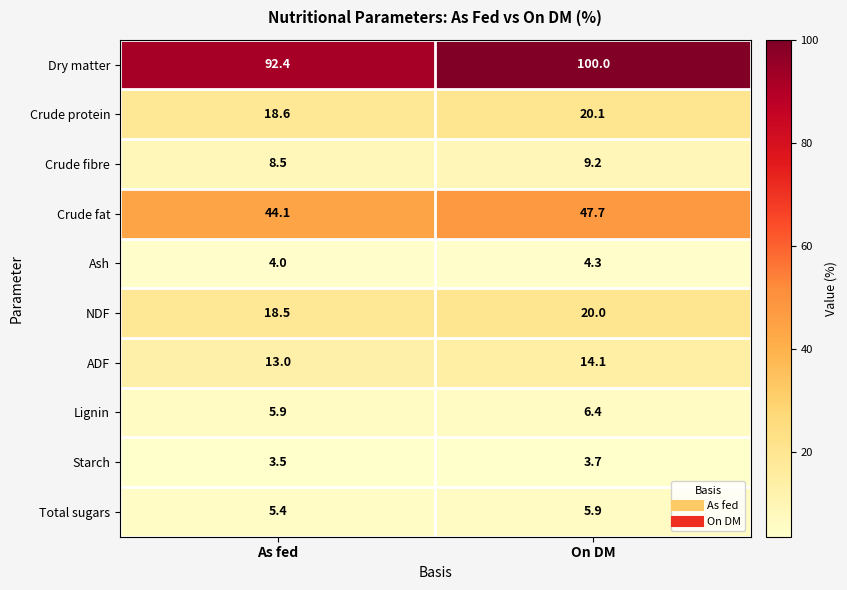

Reading left to right, extract all data points from this chart.

Dry matter: 92.4	100.0
Crude protein: 18.6	20.1
Crude fibre: 8.5	9.2
Crude fat: 44.1	47.7
Ash: 4.0	4.3
NDF: 18.5	20.0
ADF: 13.0	14.1
Lignin: 5.9	6.4
Starch: 3.5	3.7
Total sugars: 5.4	5.9